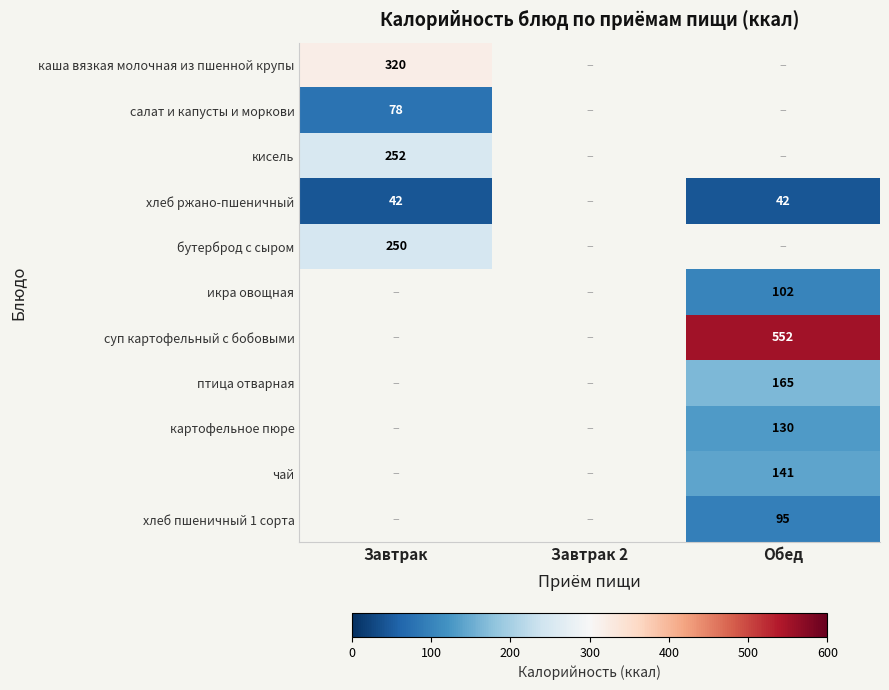

What is the minimum value shown in the chart?

42.3